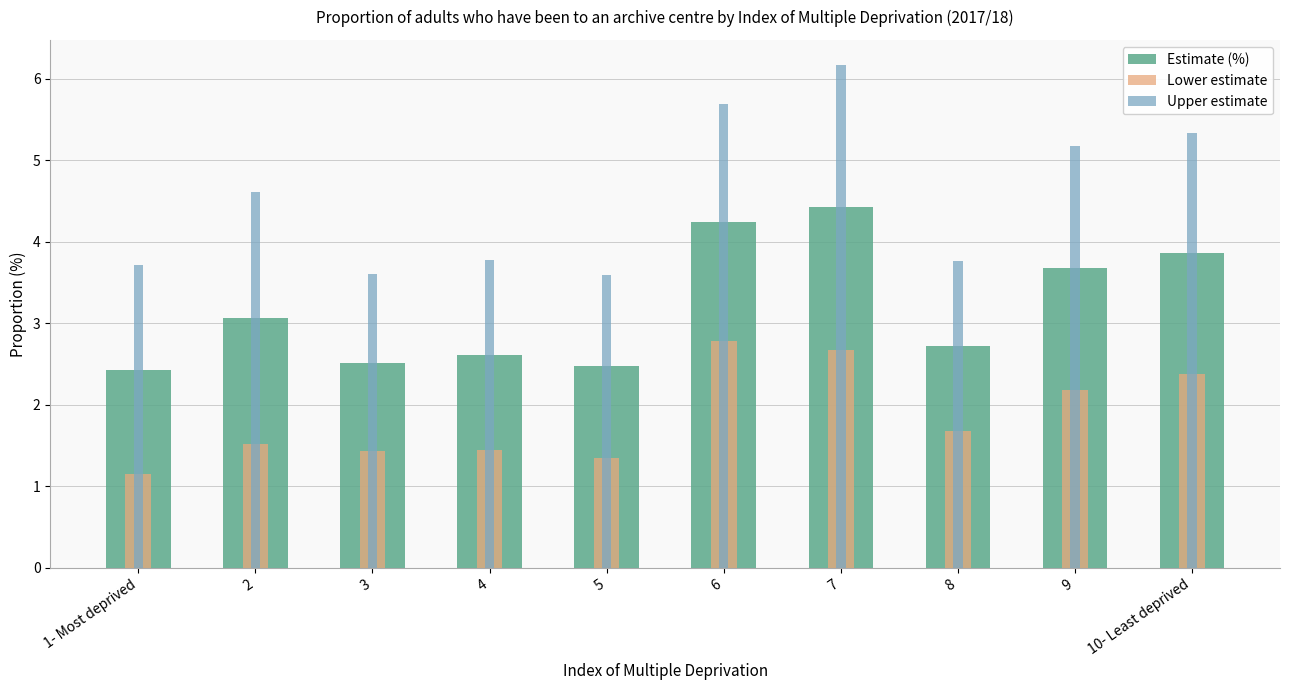

Reading right to left, transcribe all the data shown in this chart.

Estimate (%): 10- Least deprived=3.9	9=3.7	8=2.7	7=4.4	6=4.2	5=2.5	4=2.6	3=2.5	2=3.1	1- Most deprived=2.4
Lower estimate: 10- Least deprived=2.4	9=2.2	8=1.7	7=2.7	6=2.8	5=1.4	4=1.4	3=1.4	2=1.5	1- Most deprived=1.1
Upper estimate: 10- Least deprived=5.3	9=5.2	8=3.8	7=6.2	6=5.7	5=3.6	4=3.8	3=3.6	2=4.6	1- Most deprived=3.7